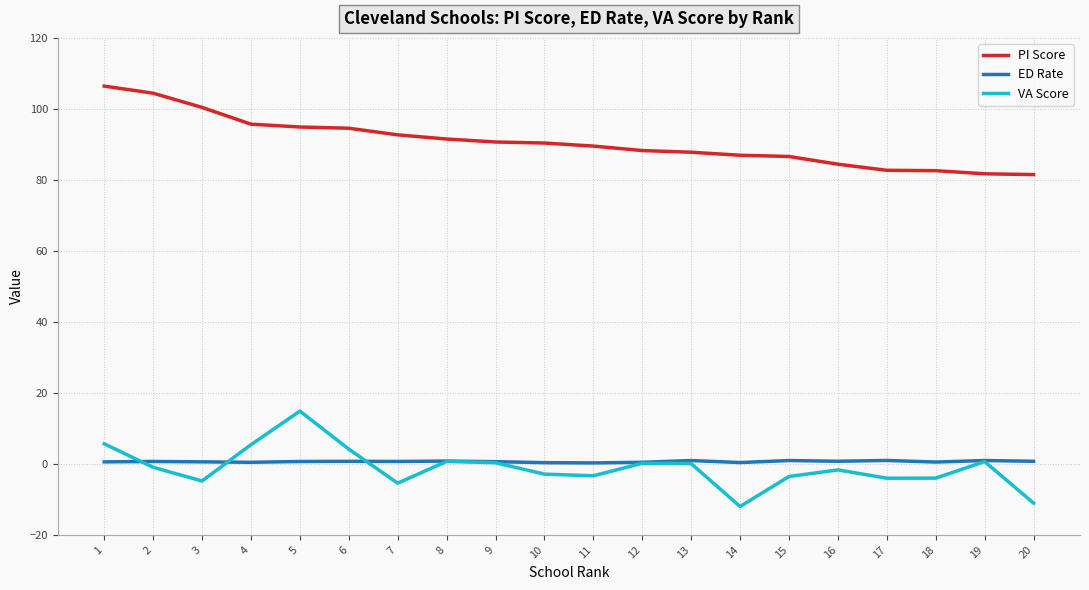

List the series in order of their peak value, lowest first.

ED Rate, VA Score, PI Score